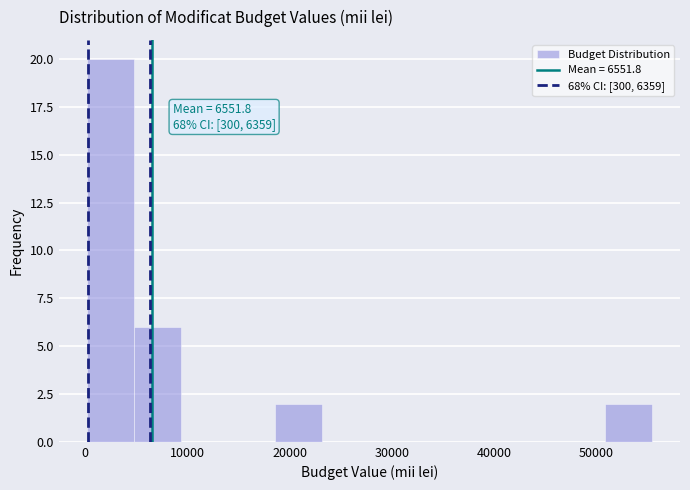

Which range on the x-axis has the tallest bar?

0 to 5000